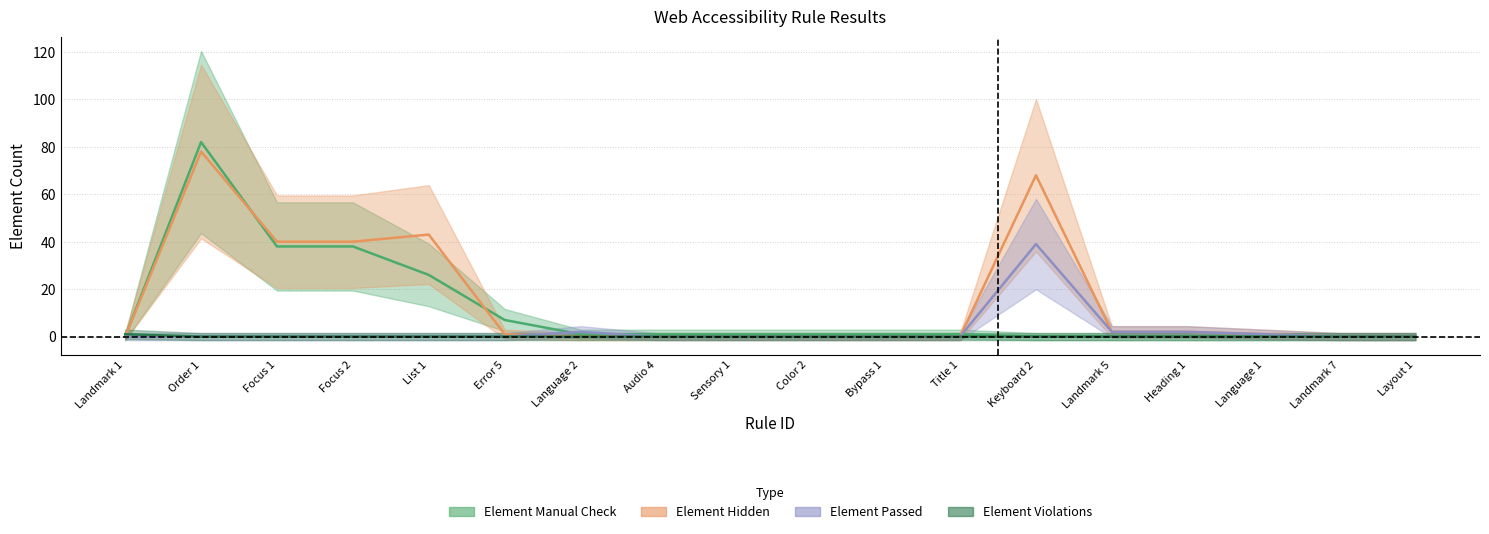

Reading left to right, list all the values displayed in this chart.

Element Manual Check: 0	82	38	38	26	7	1	1	1	1	1	1	0	0	0	0	0	0
Element Hidden: 0	78	40	40	43	1	0	0	0	0	0	0	68	2	2	1	0	0
Element Passed: 0	0	0	0	0	0	2	0	0	0	0	0	39	2	2	1	0	0
Element Violations: 1	0	0	0	0	0	0	0	0	0	0	0	0	0	0	0	0	0